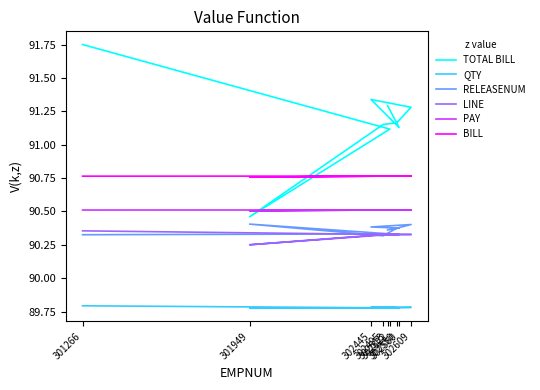

How many categories are shown in the chart?

9